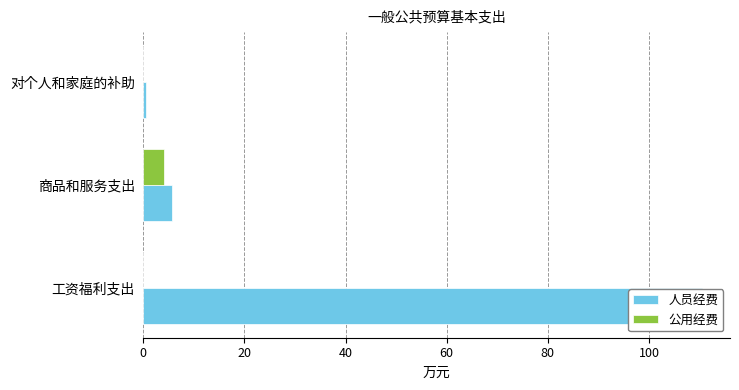

Count the number of categories in the chart.

3